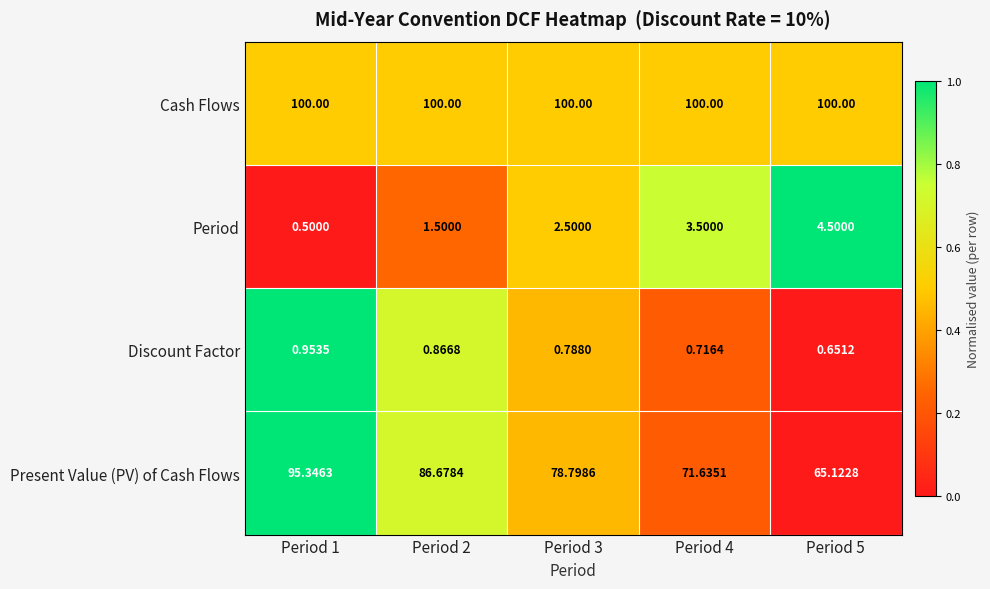

How many distinct data groups are displayed?

4